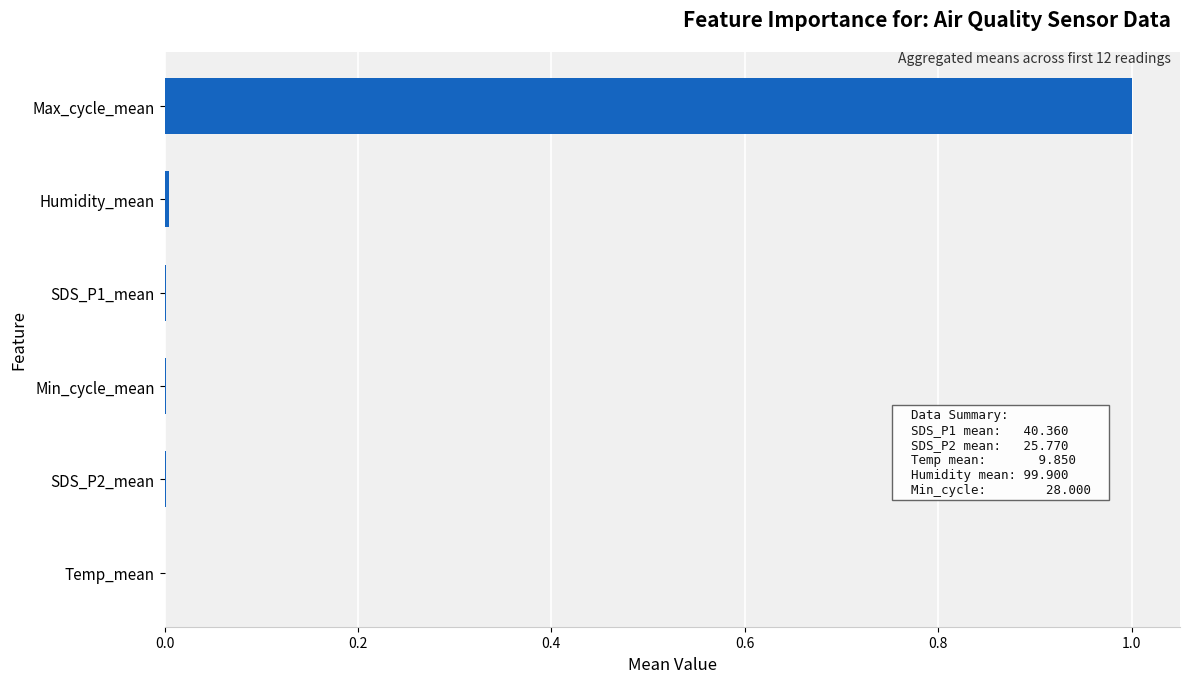

What is the greatest value displayed?

1.0